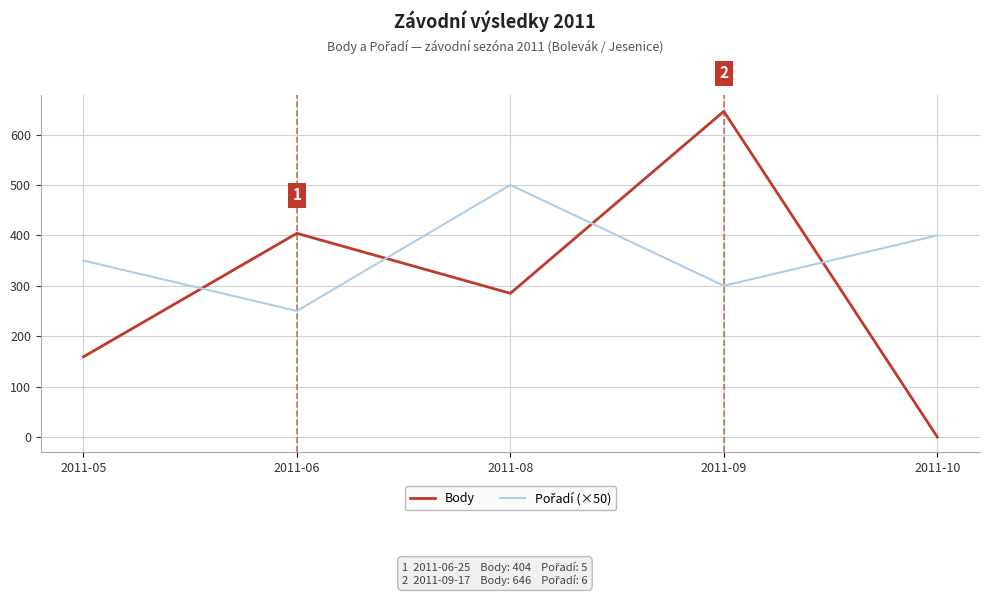

At which category does the chart reach its minimum across all series?

2011-10